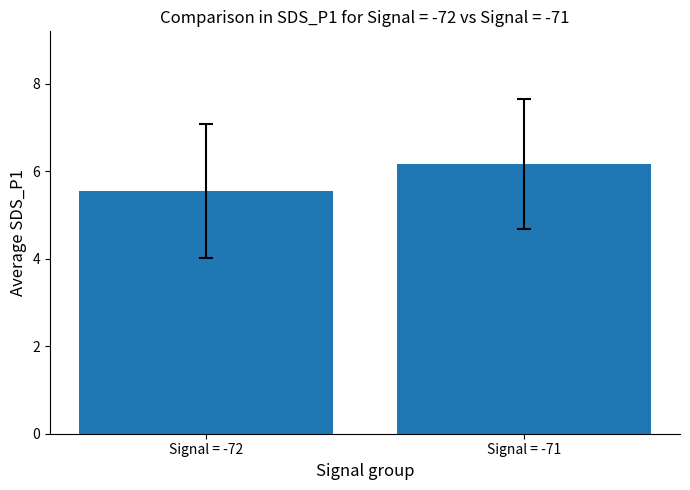

Rank the categories by value from lowest to highest.

Signal = -72, Signal = -71